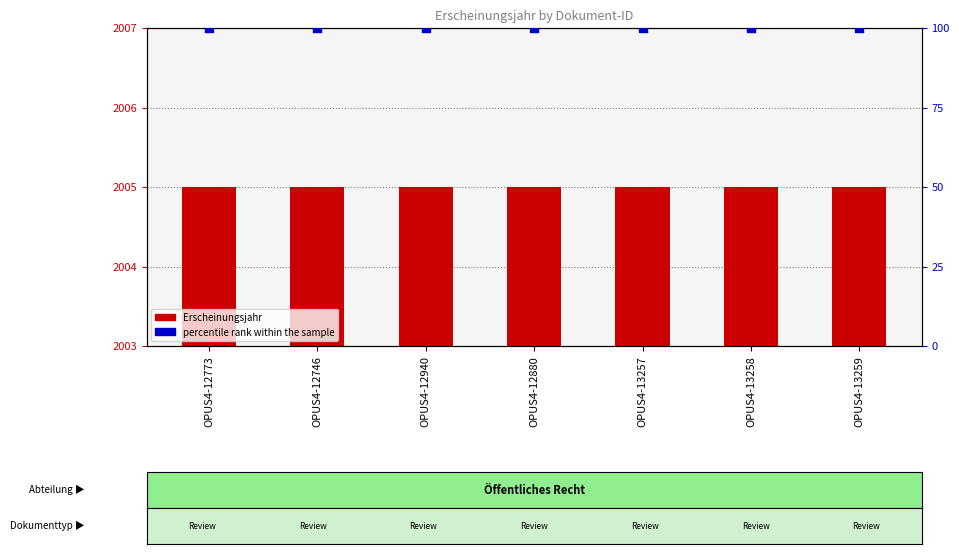

At which category is the sum across all series the highest?

OPUS4-12773